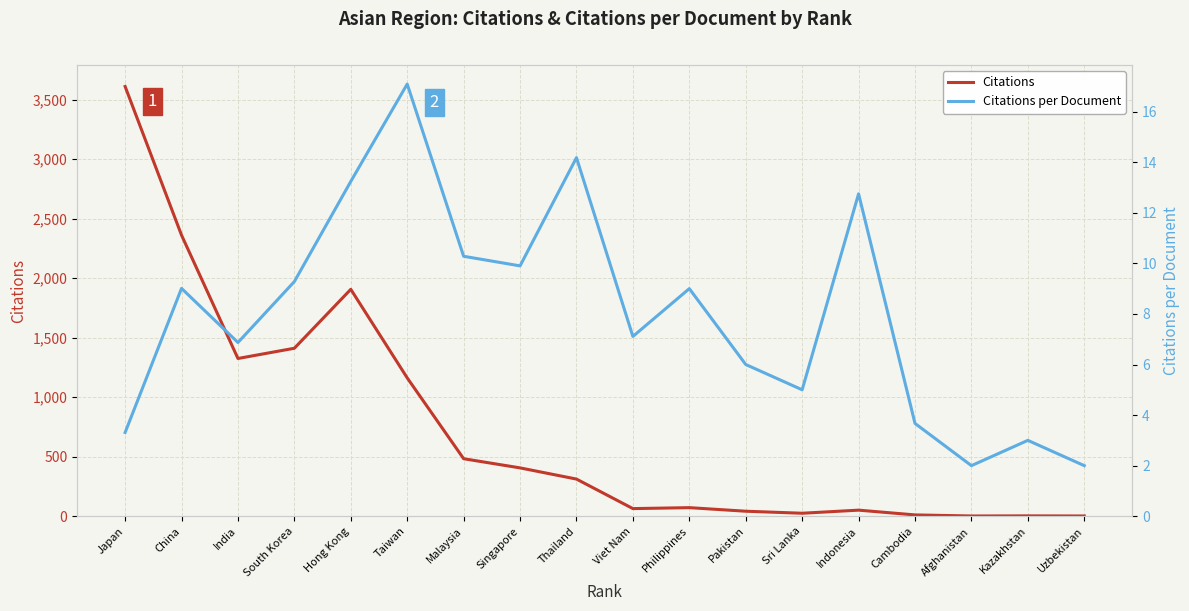

What is the minimum value shown in the chart?

2.0